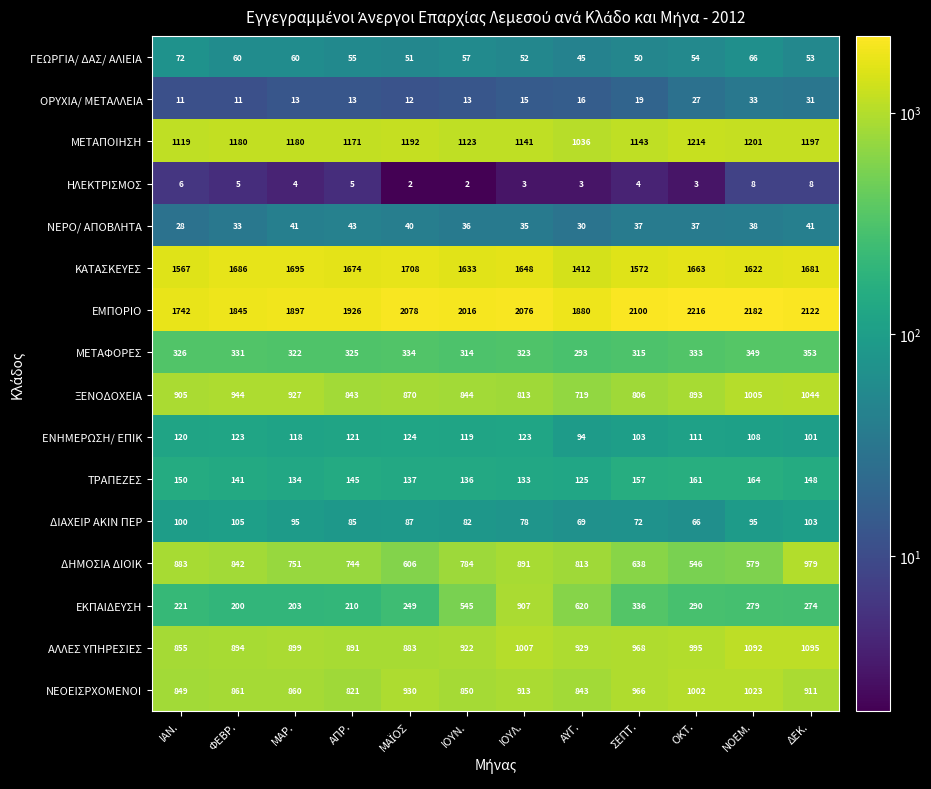

At which category does the chart reach its peak across all series?

ΟΚΤ.